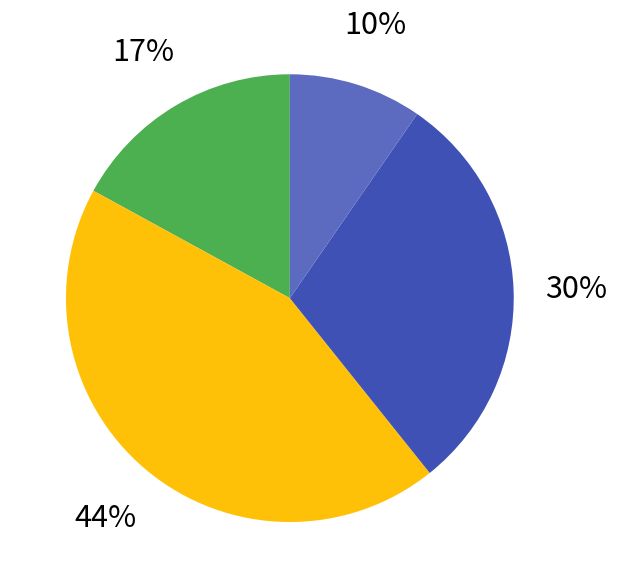

To the nearest percent, what is the average slice percentage?

25%